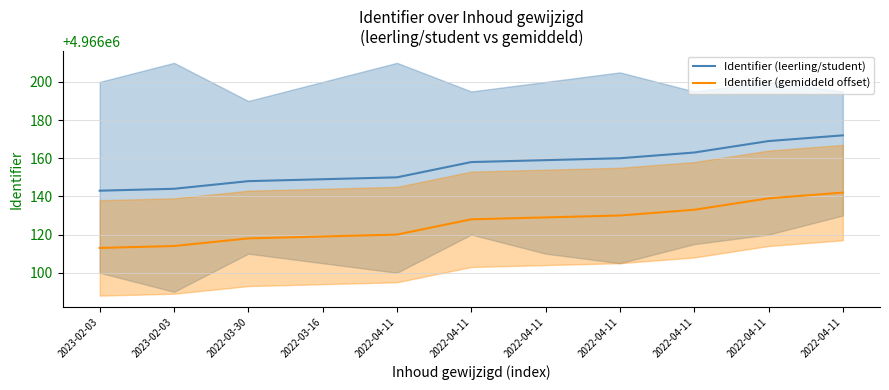

Reading right to left, what are all the values shown in this chart?

Identifier (leerling/student): 2022-04-11=4966172	2022-04-11=4966169	2022-04-11=4966163	2022-04-11=4966160	2022-04-11=4966159	2022-04-11=4966158	2022-04-11=4966150	2022-03-16=4966149	2022-03-30=4966148	2023-02-03=4966144	2023-02-03=4966143
Identifier (gemiddeld offset): 2022-04-11=4966142	2022-04-11=4966139	2022-04-11=4966133	2022-04-11=4966130	2022-04-11=4966129	2022-04-11=4966128	2022-04-11=4966120	2022-03-16=4966119	2022-03-30=4966118	2023-02-03=4966114	2023-02-03=4966113